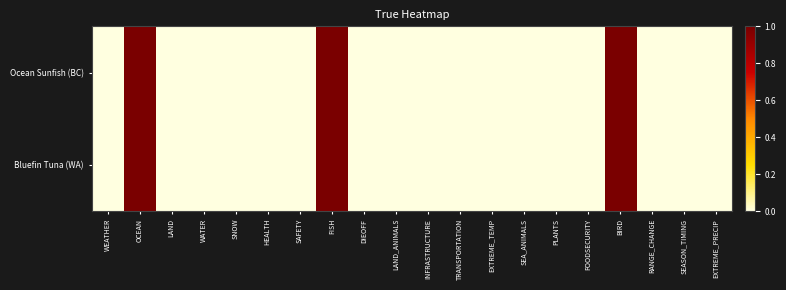

Which series has the largest total across all categories?

Ocean Sunfish (BC)